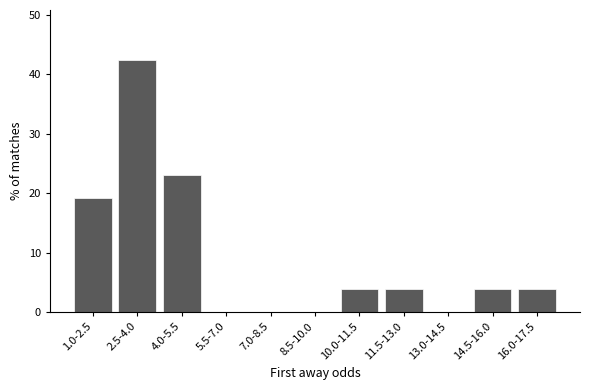

Reading right to left, transcribe all the data shown in this chart.

16.0-17.5=3.8	14.5-16.0=3.8	13.0-14.5=0.0	11.5-13.0=3.8	10.0-11.5=3.8	8.5-10.0=0.0	7.0-8.5=0.0	5.5-7.0=0.0	4.0-5.5=23.1	2.5-4.0=42.3	1.0-2.5=19.2